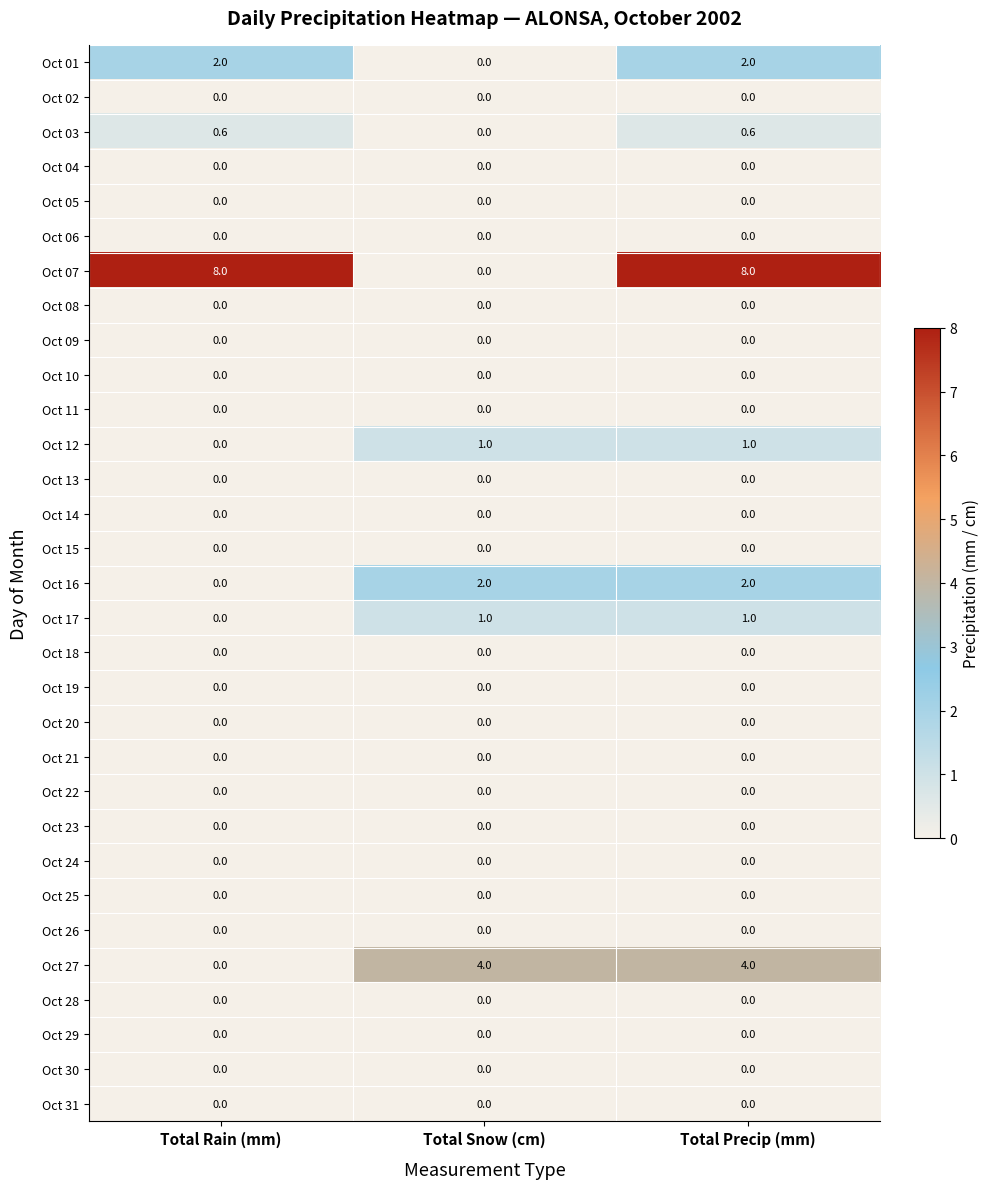

What is the total value across all series at Total Snow (cm)?

8.0